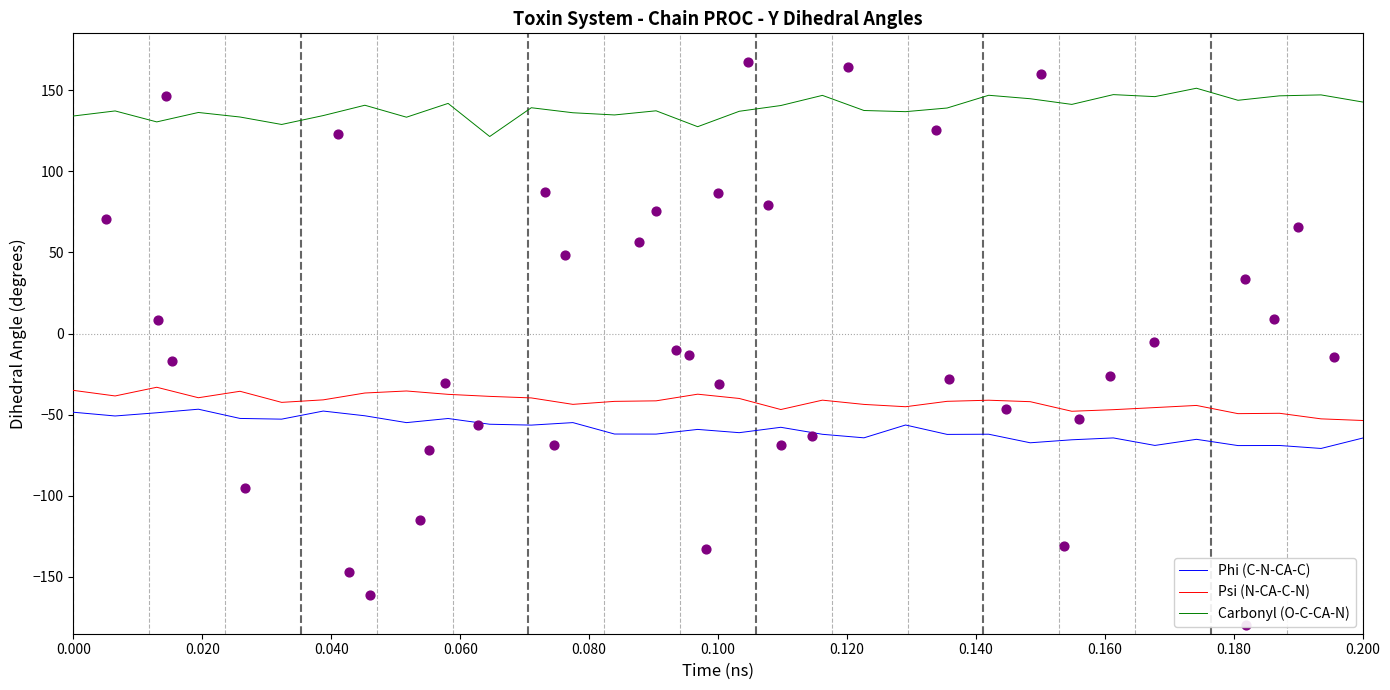

True or false: Phi (C-N-CA-C) and Carbonyl (O-C-CA-N) intersect in this chart.

False